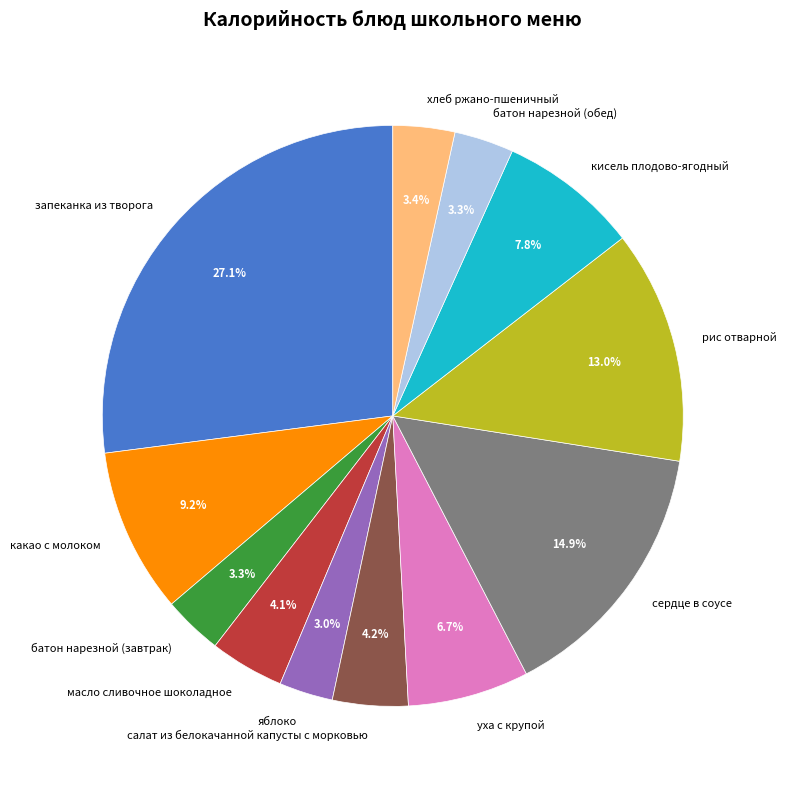

To the nearest percent, what is the average slice percentage?

8%